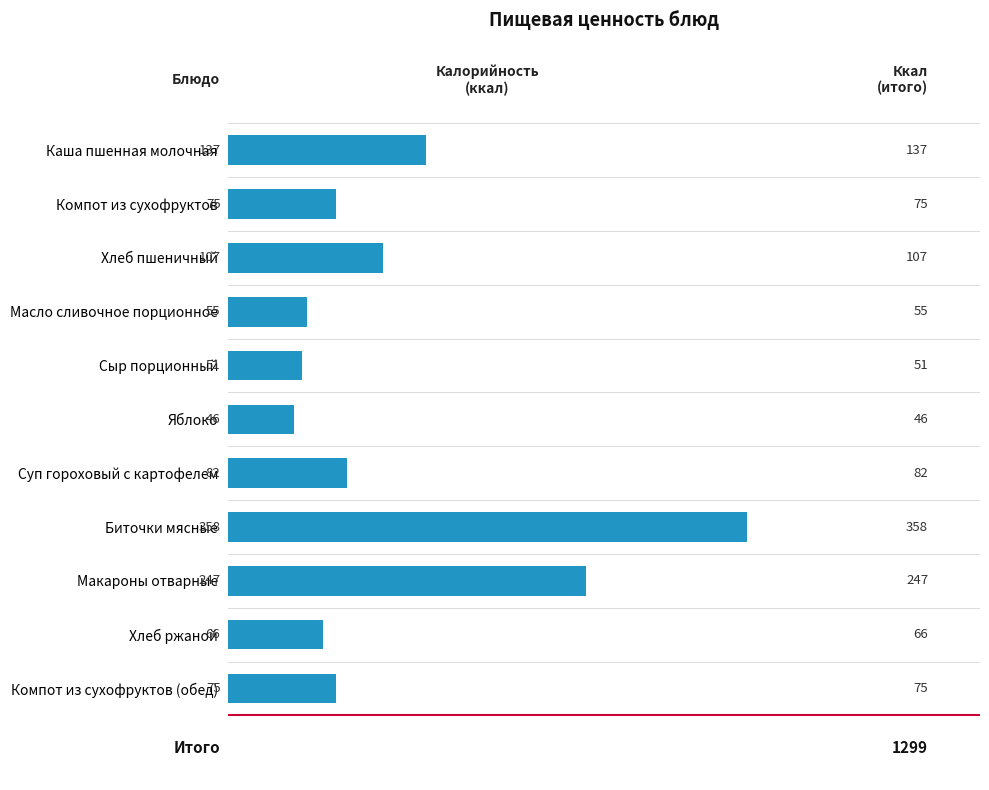

What is the average value?

118